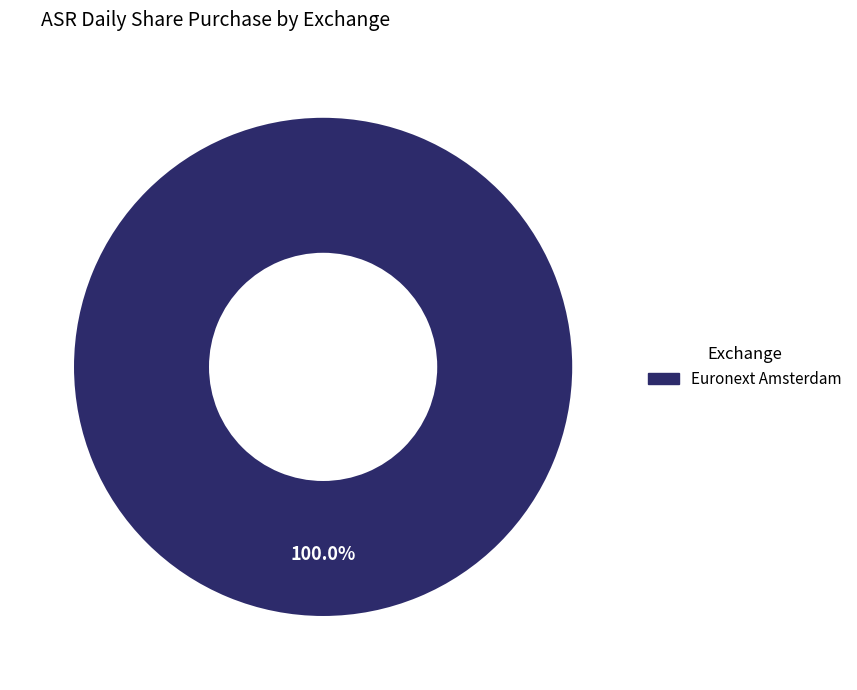

Is there any slice that represents more than half of the pie?

Yes